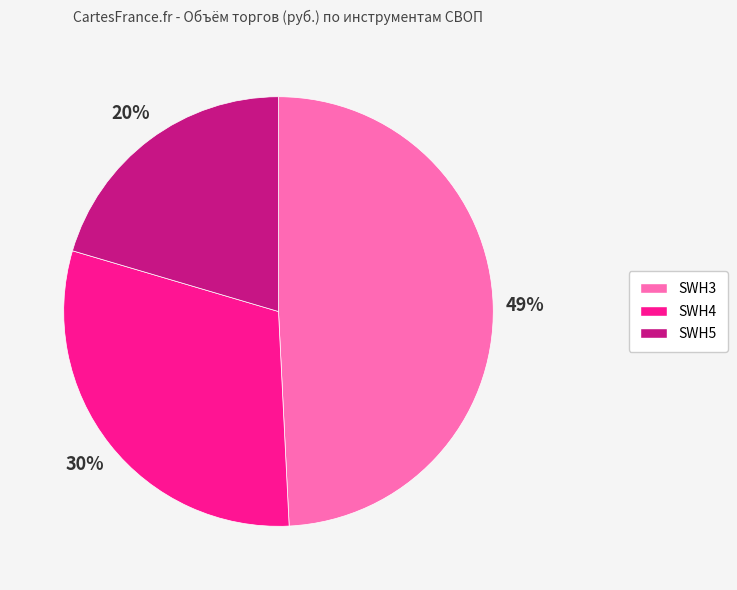

Does SWH5 represent more than half of the total?

No